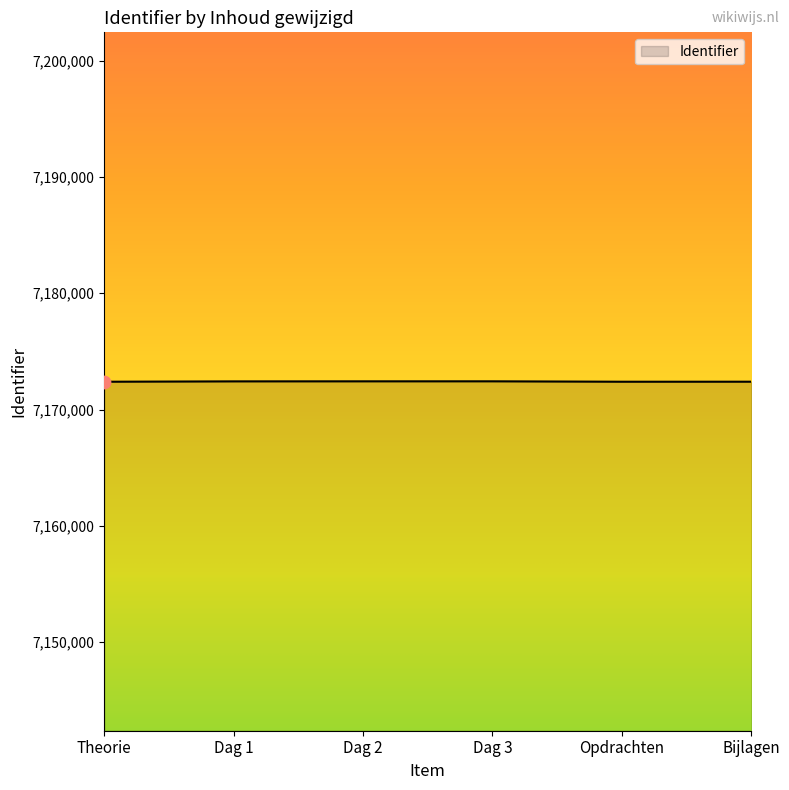

Approximately how many times larger is the value at Bijlagen compared to Theorie?

1.0